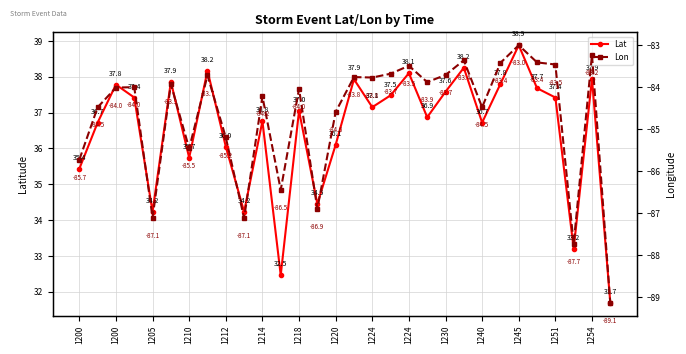

Reading left to right, transcribe all the data shown in this chart.

Lat: 35.4	36.7	37.8	37.4	34.2	37.9	35.7	38.2	36.0	34.2	36.8	32.5	37.0	34.5	36.1	37.9	37.1	37.5	38.1	36.9	37.6	38.2	36.7	37.8	38.9	37.7	37.4	33.2	37.9	31.7
Lon: -85.7	-84.5	-84.0	-84.0	-87.1	-83.9	-85.5	-83.7	-85.2	-87.1	-84.2	-86.5	-84.0	-86.9	-84.6	-83.8	-83.8	-83.7	-83.5	-83.9	-83.7	-83.4	-84.5	-83.4	-83.0	-83.4	-83.5	-87.7	-83.2	-89.1